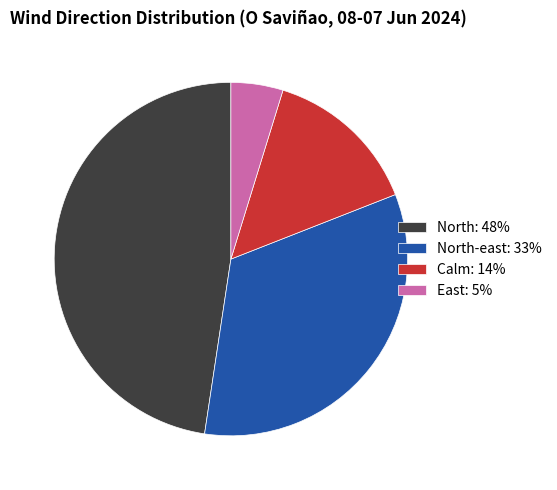

Which has a higher value, North-east: 33% or Calm: 14%?

North-east: 33%